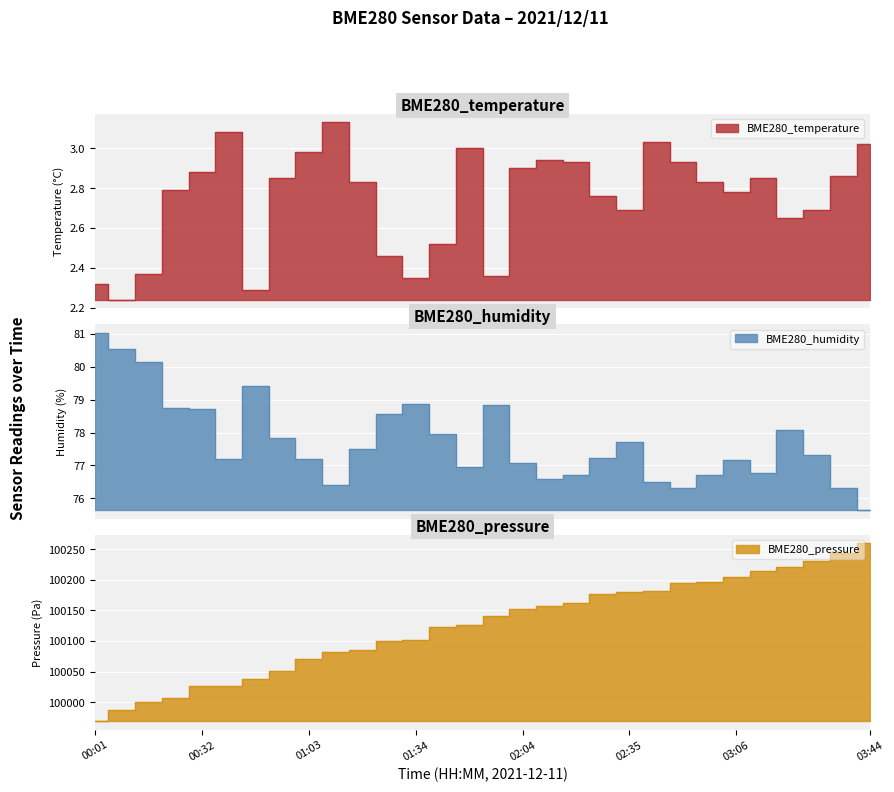

True or false: BME280_temperature and BME280_pressure intersect in this chart.

False